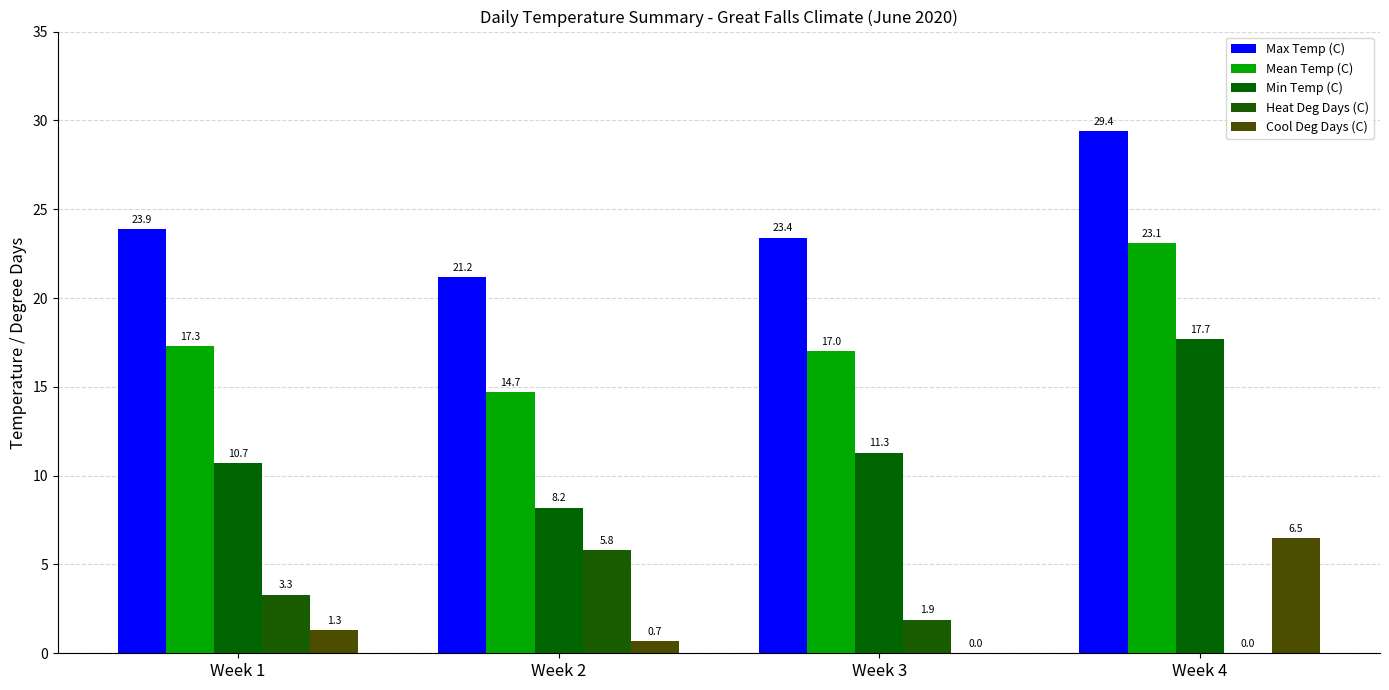

At Week 2, list the series in order from smallest to largest.

Cool Deg Days (C), Heat Deg Days (C), Min Temp (C), Mean Temp (C), Max Temp (C)